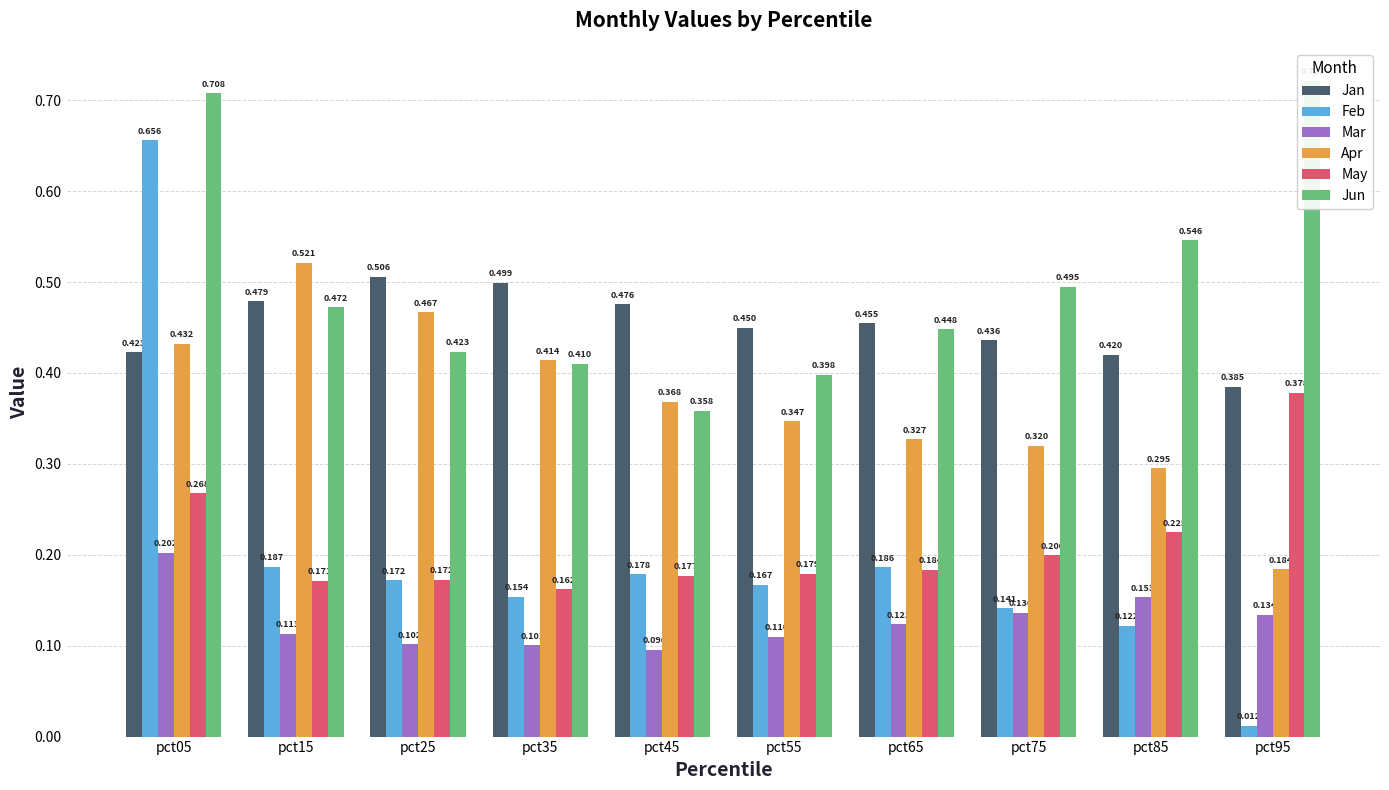

Between pct65 and pct85, which is larger?

pct65